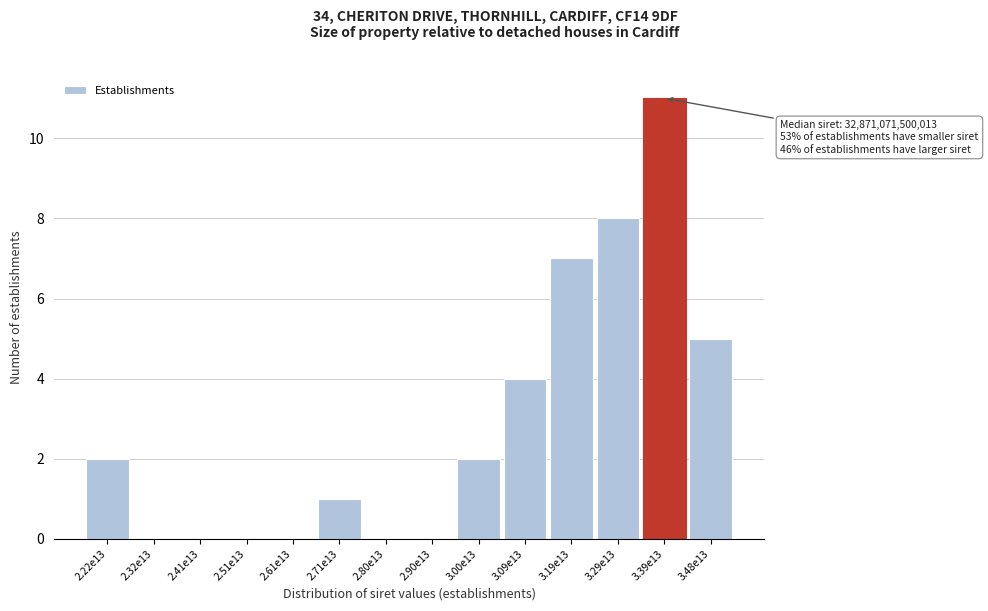

Reading left to right, what are all the values shown in this chart?

2.22e13=2	2.32e13=0	2.41e13=0	2.51e13=0	2.61e13=0	2.71e13=1	2.80e13=0	2.90e13=0	3.00e13=2	3.09e13=4	3.19e13=7	3.29e13=8	3.39e13=11	3.48e13=5